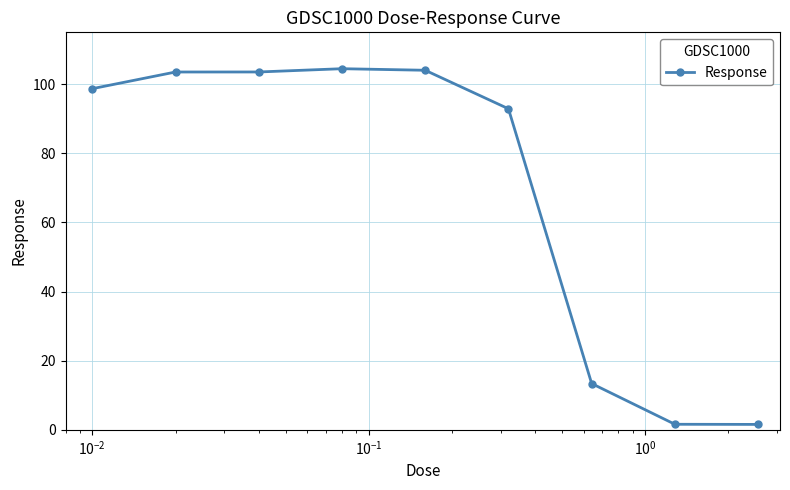

What is the value of the 6th point from the left?

92.9